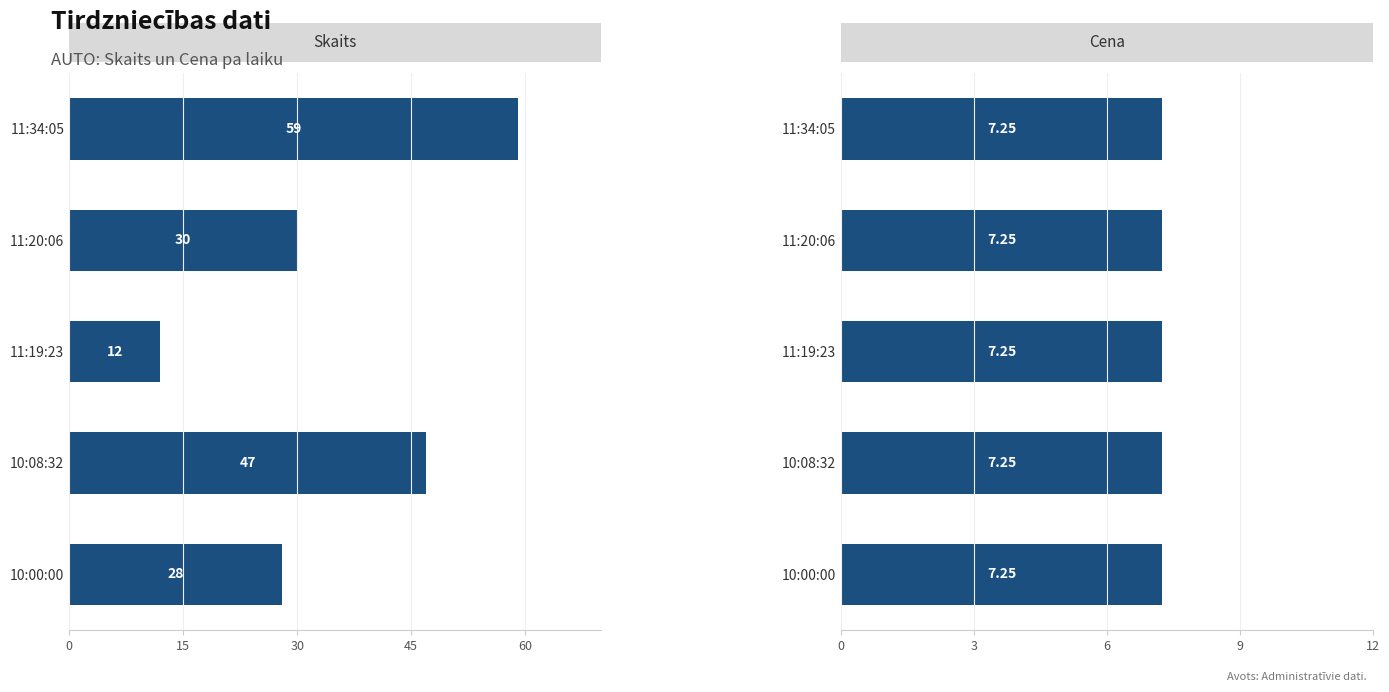

How many data points does each series have?

5